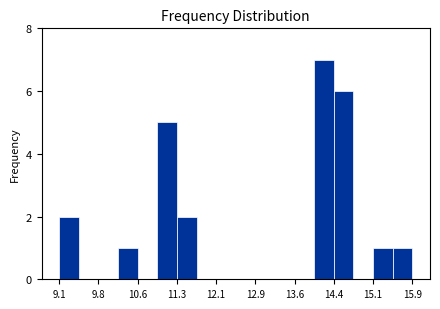

Read against the x-axis, roughly where is the centre of the tallest bar?

14.2